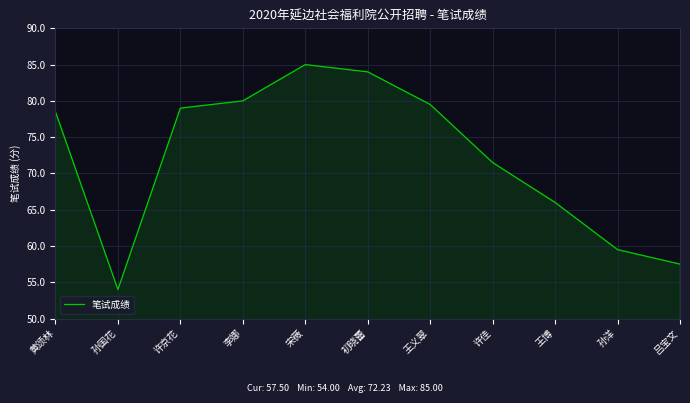

How many distinct data groups are displayed?

1